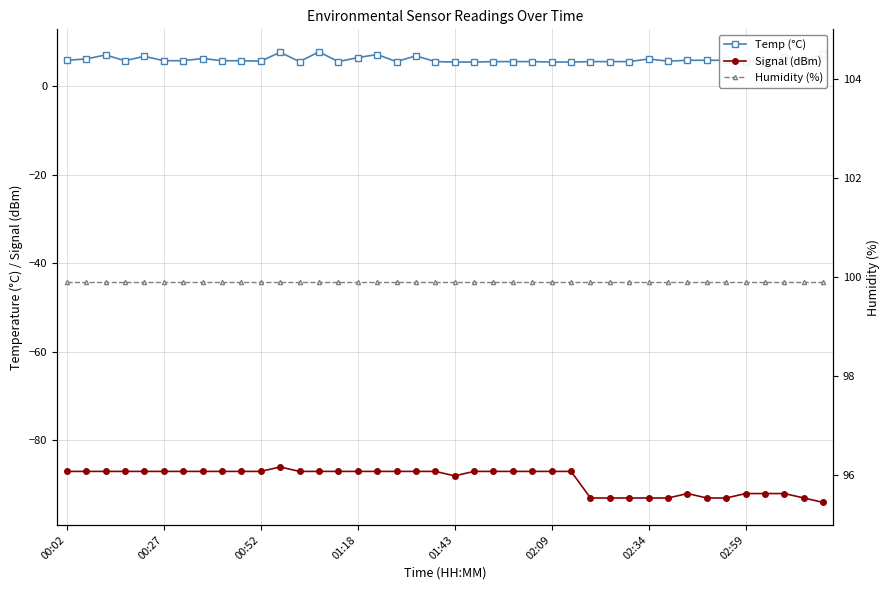

Does the chart display data point markers on the line(s)?

Yes